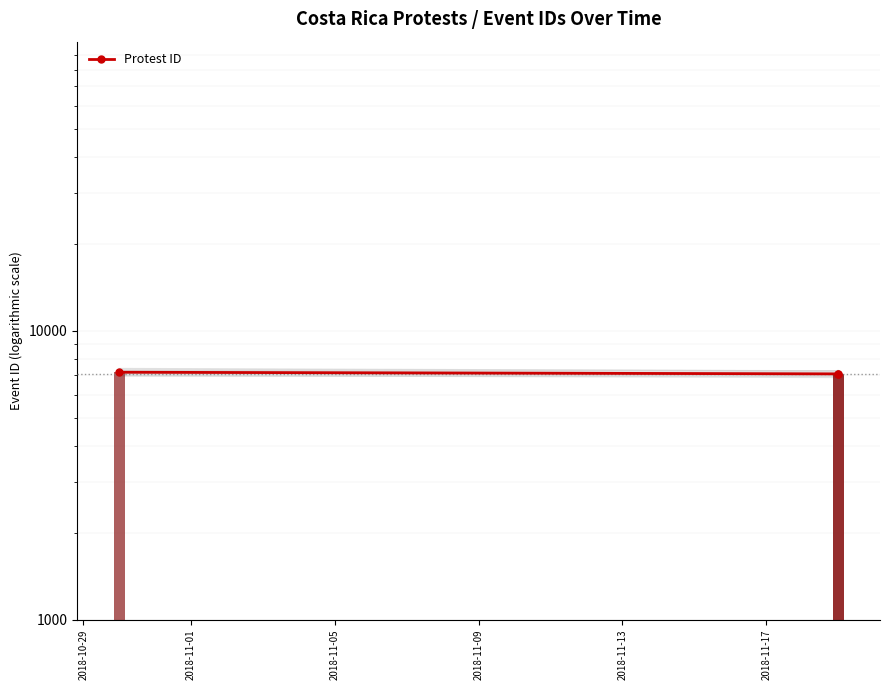

Approximately how many times larger is the value at 2018-11-01 compared to 2018-11-05?

1.0